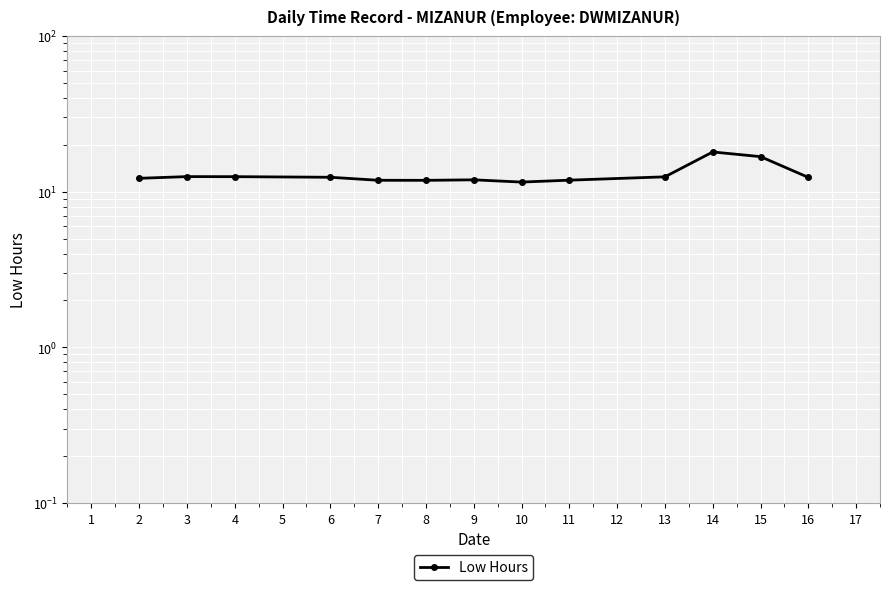

What is the value of the 8th point from the left?

11.5